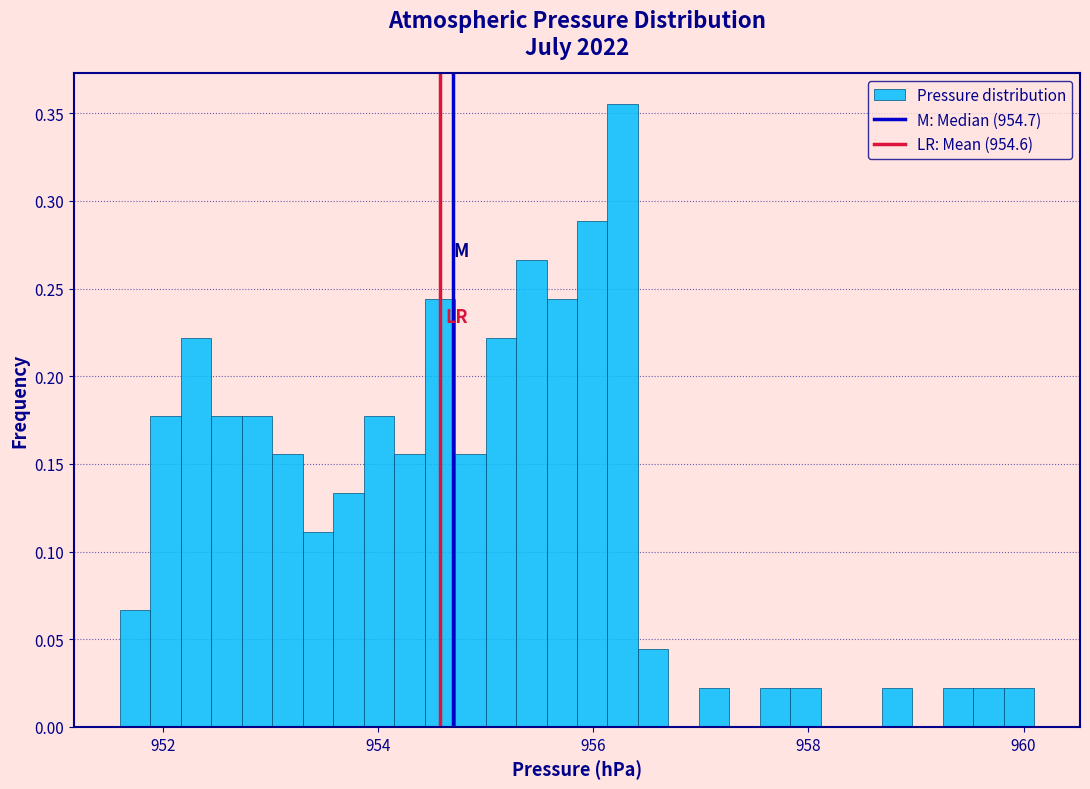

Read against the x-axis, roughly where is the centre of the tallest bar?

956.2